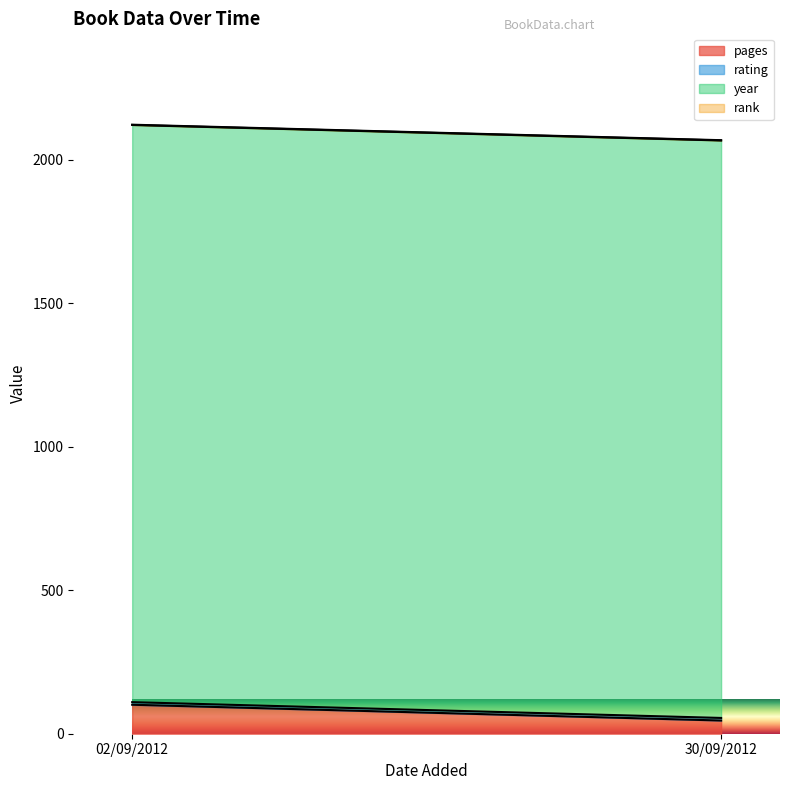

What is the value of the year point at the 1st from the left?

2011